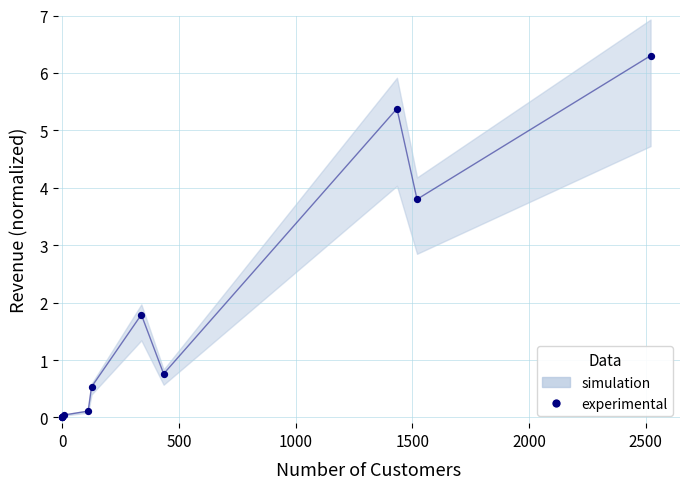

What Y value in the scatter plot is closest to 3?

3.8